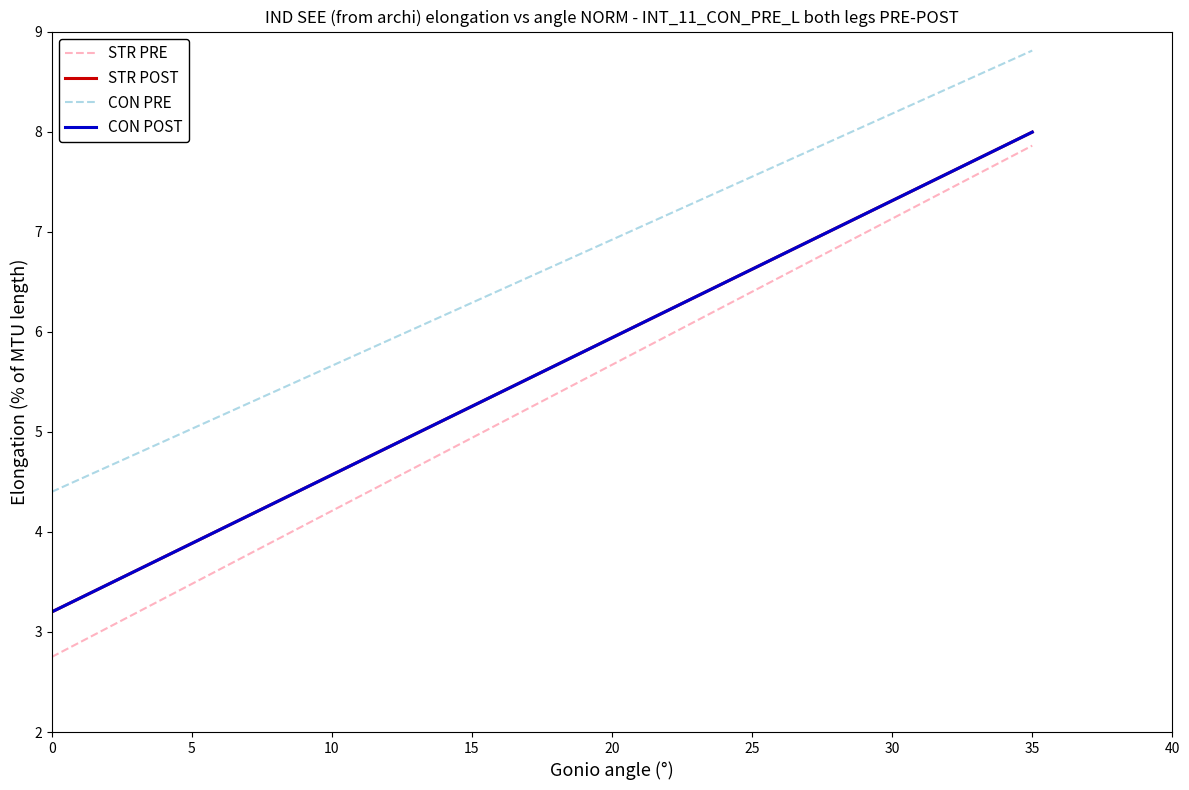

What is the average value of the CON PRE series?

6.6